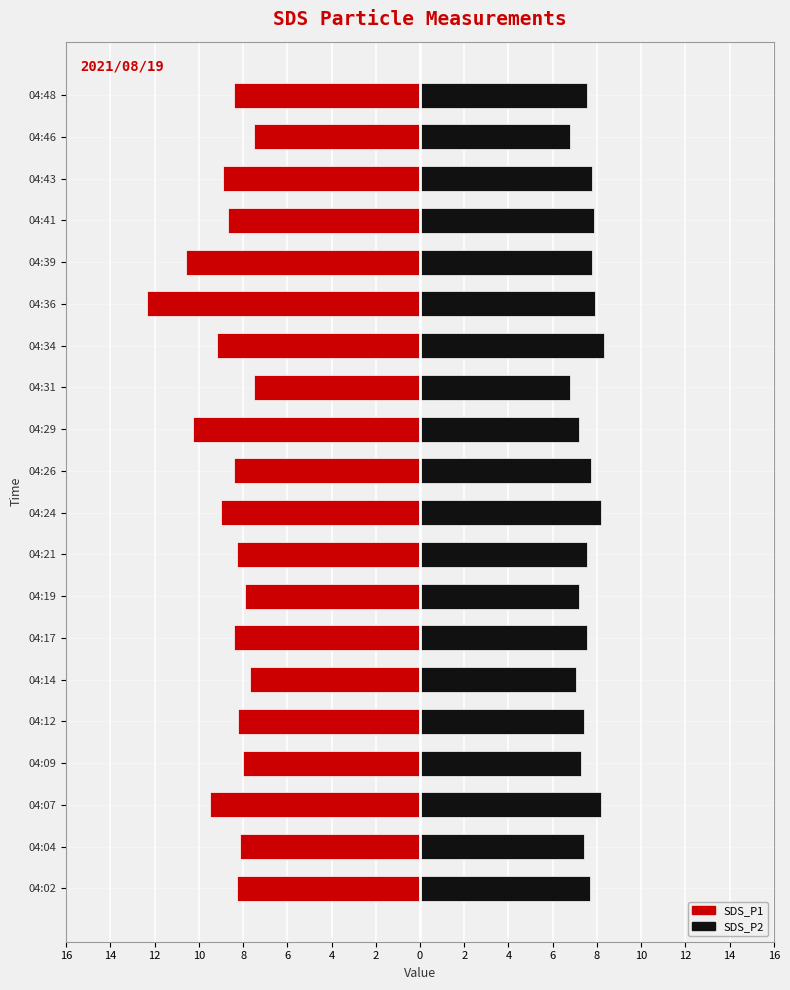

At how many categories does at least one series exceed -3?

20